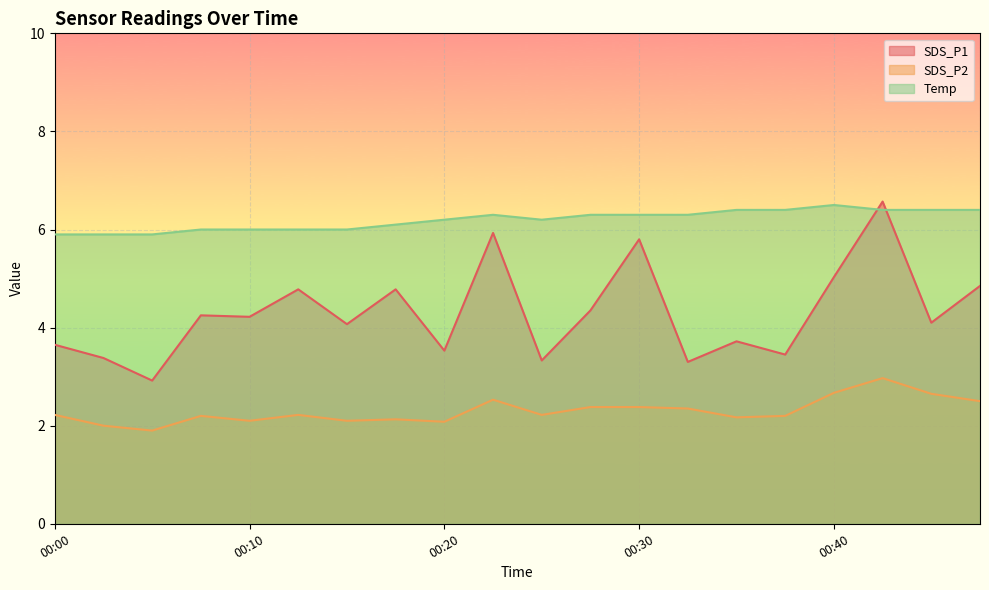

True or false: Temp and SDS_P2 intersect in this chart.

False